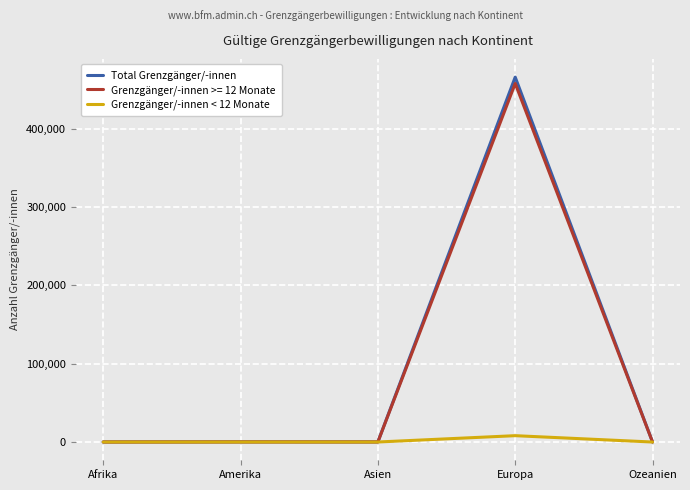

Is this an area chart (filled region under the line)?

No